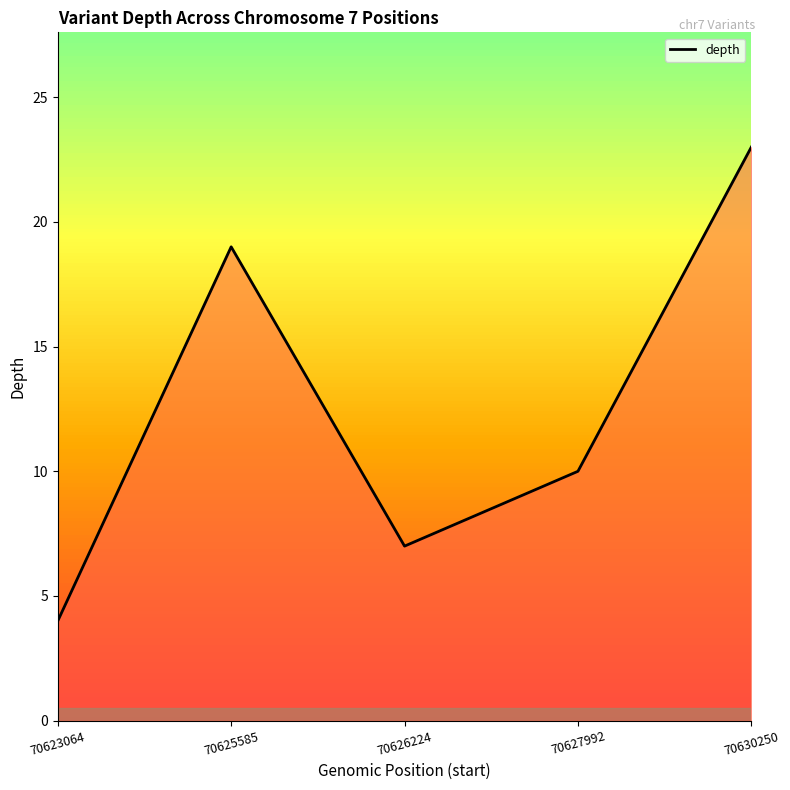

Reading left to right, list all the values displayed in this chart.

70623064=4	70625585=19	70626224=7	70627992=10	70630250=23